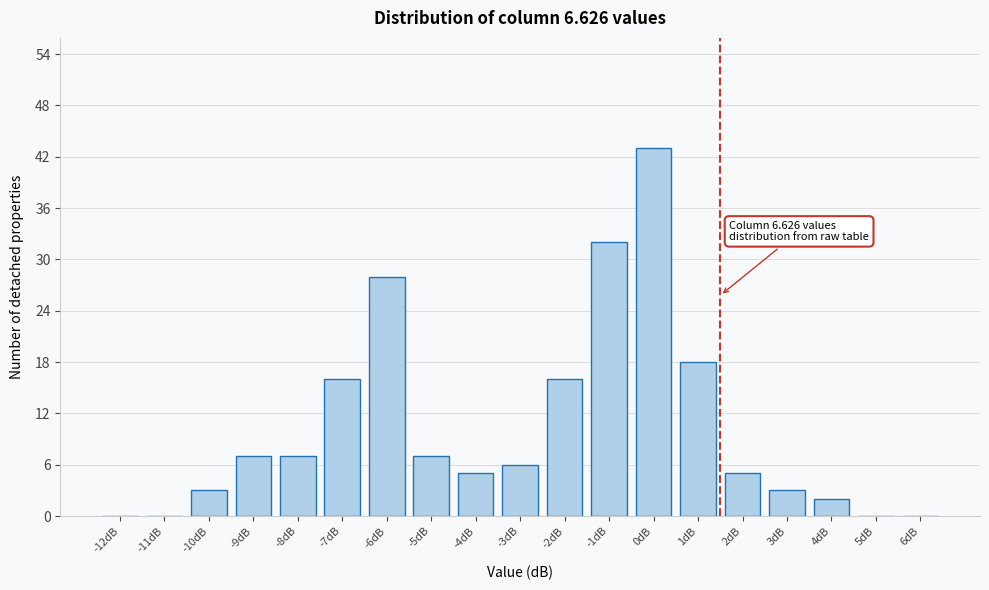

Reading left to right, what are all the values shown in this chart?

-12dB=0	-11dB=0	-10dB=3	-9dB=7	-8dB=7	-7dB=16	-6dB=28	-5dB=7	-4dB=5	-3dB=6	-2dB=16	-1dB=32	0dB=43	1dB=18	2dB=5	3dB=3	4dB=2	5dB=0	6dB=0